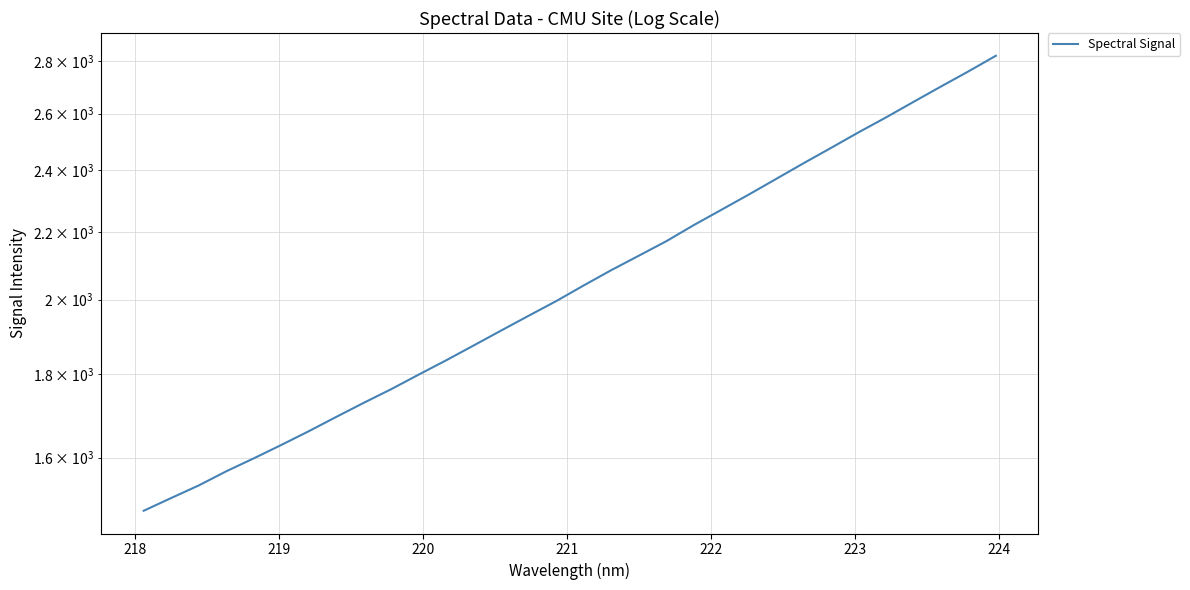

What is the minimum value shown in the chart?

1484.6